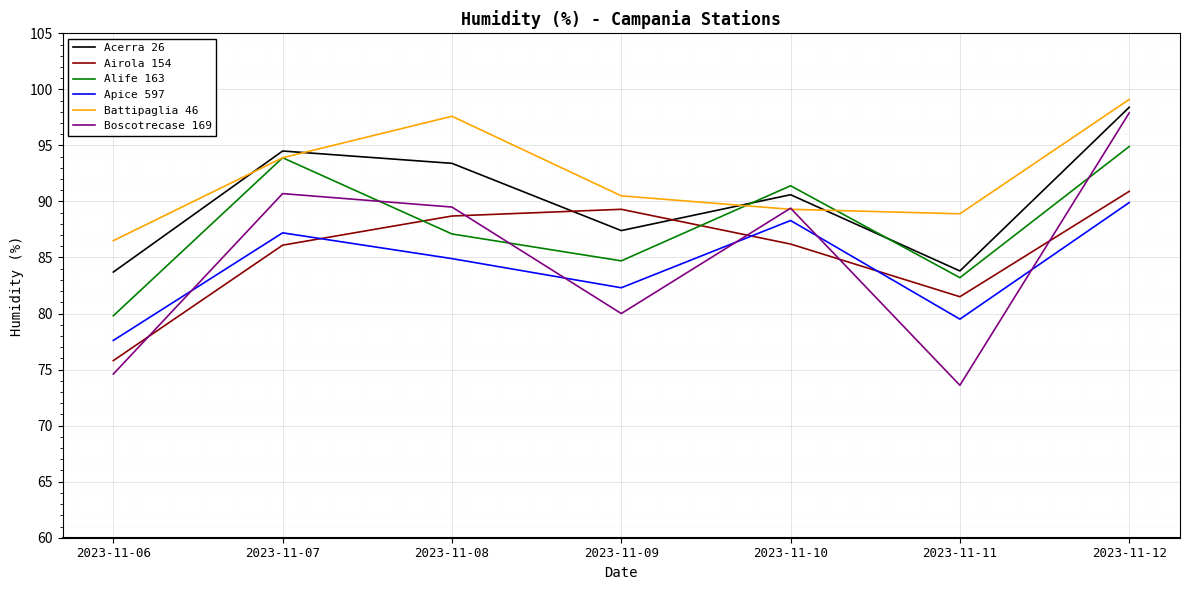

At how many categories does at least one series exceed 93?

3